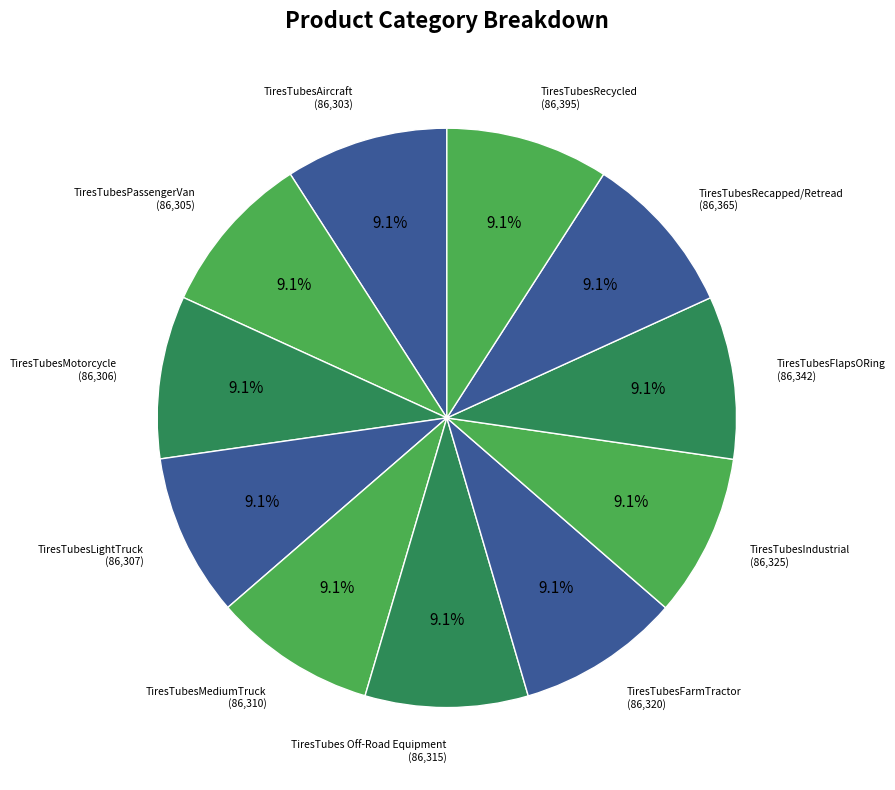

Is the sum of TiresTubesMotorcycle and TiresTubesRecycled greater than half?

No